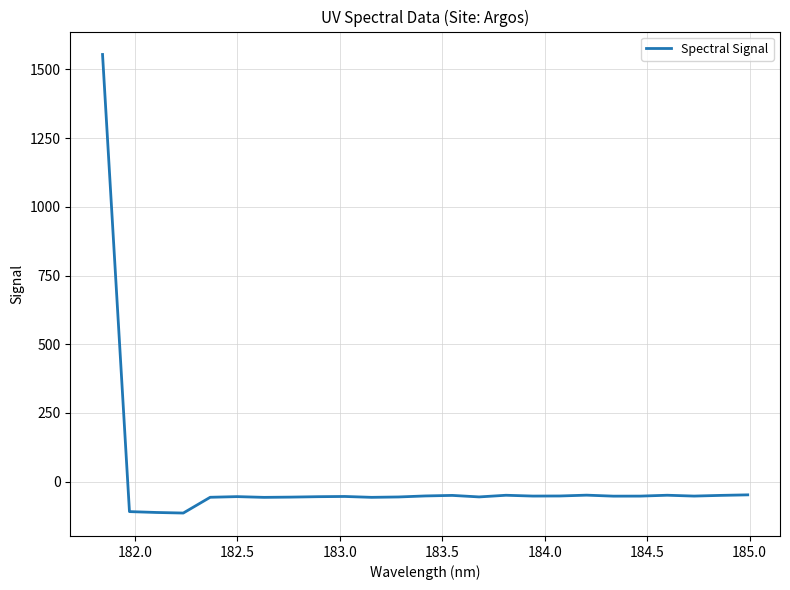

What is the maximum value shown in the chart?

1554.5